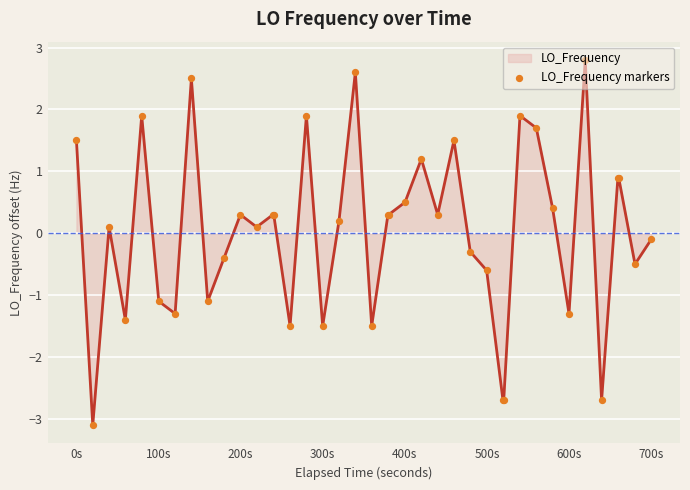

What is the difference between the maximum and minimum values?

5.9